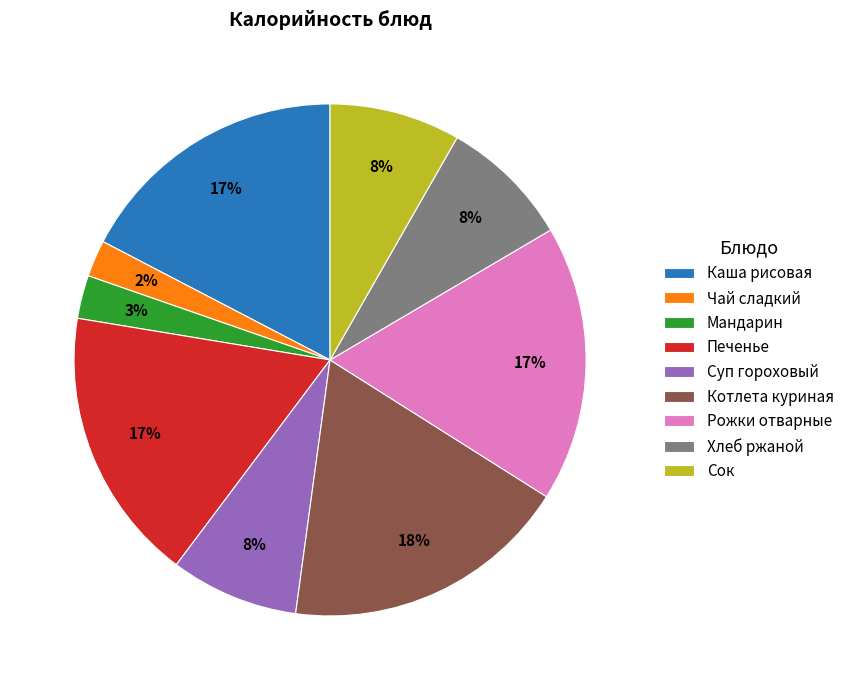

Is it true that Суп гороховый is 1% of the pie?

False